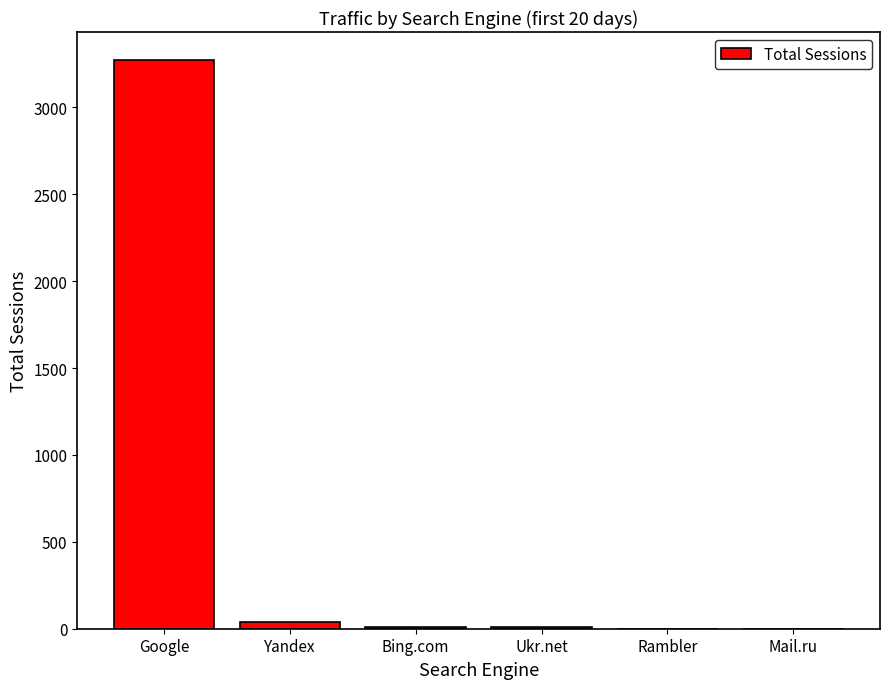

Is it true that the value at Ukr.net is 9?

True